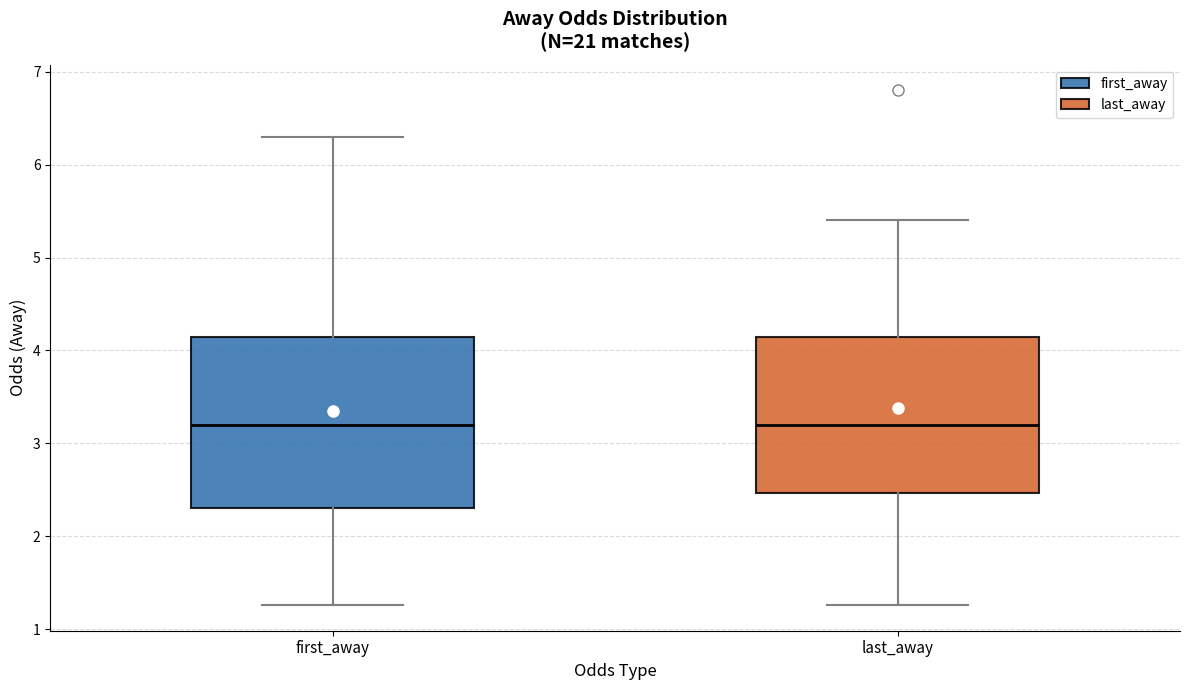

Where does the median line of the box for last_away sit on the y-axis? The values are not printed on the chart, so give them approximately, as read against the axis.

3.2